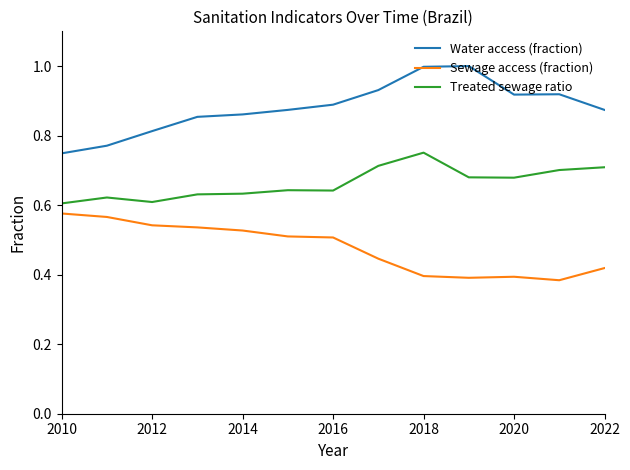

List the series in order of their overall mean, highest first.

Water access (fraction), Treated sewage ratio, Sewage access (fraction)